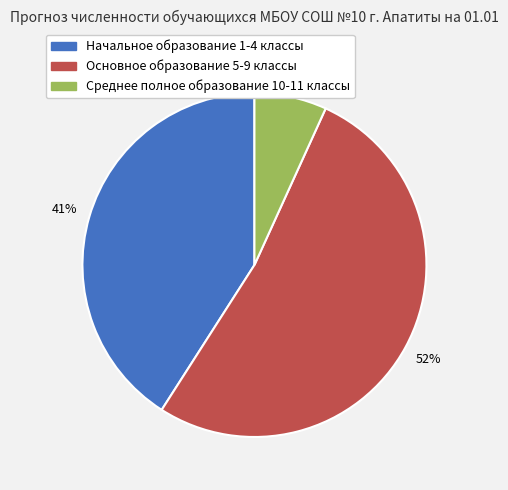

What percentage is the Основное образование 5-9 классы slice, to the nearest percent?

52%